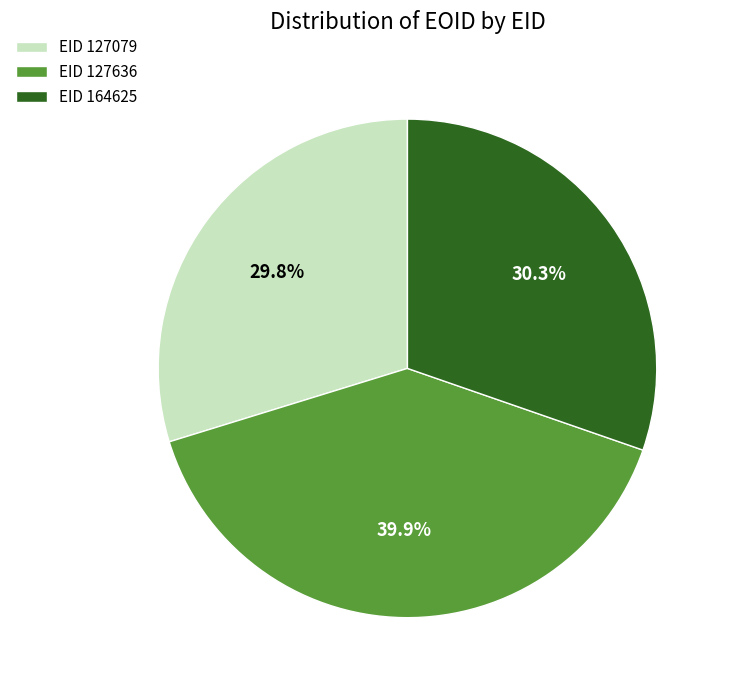

Which has a higher value, EID 164625 or EID 127636?

EID 127636